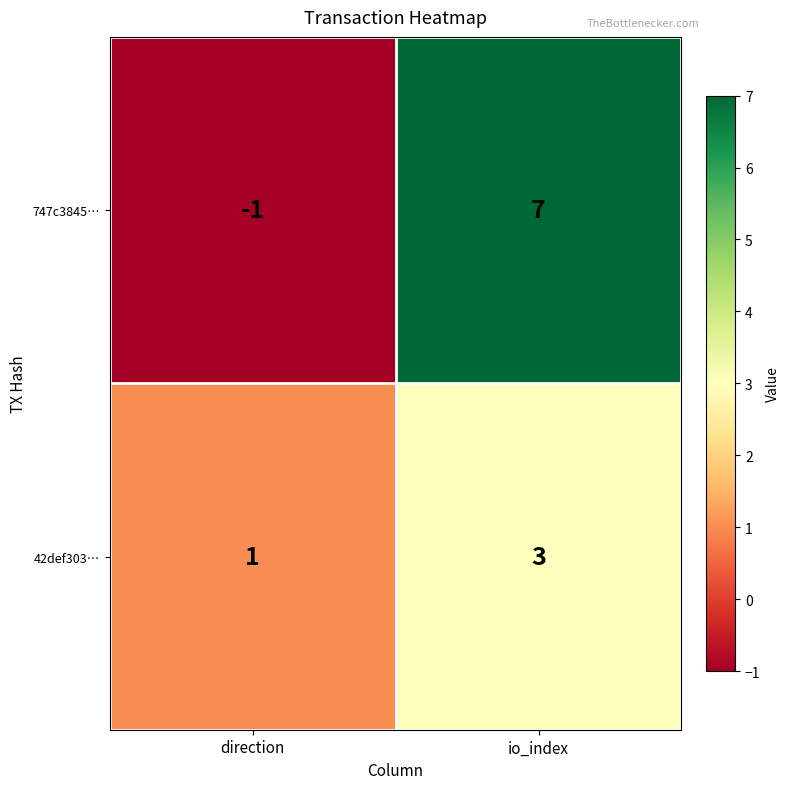

What is the difference between the highest and lowest values at direction?

2